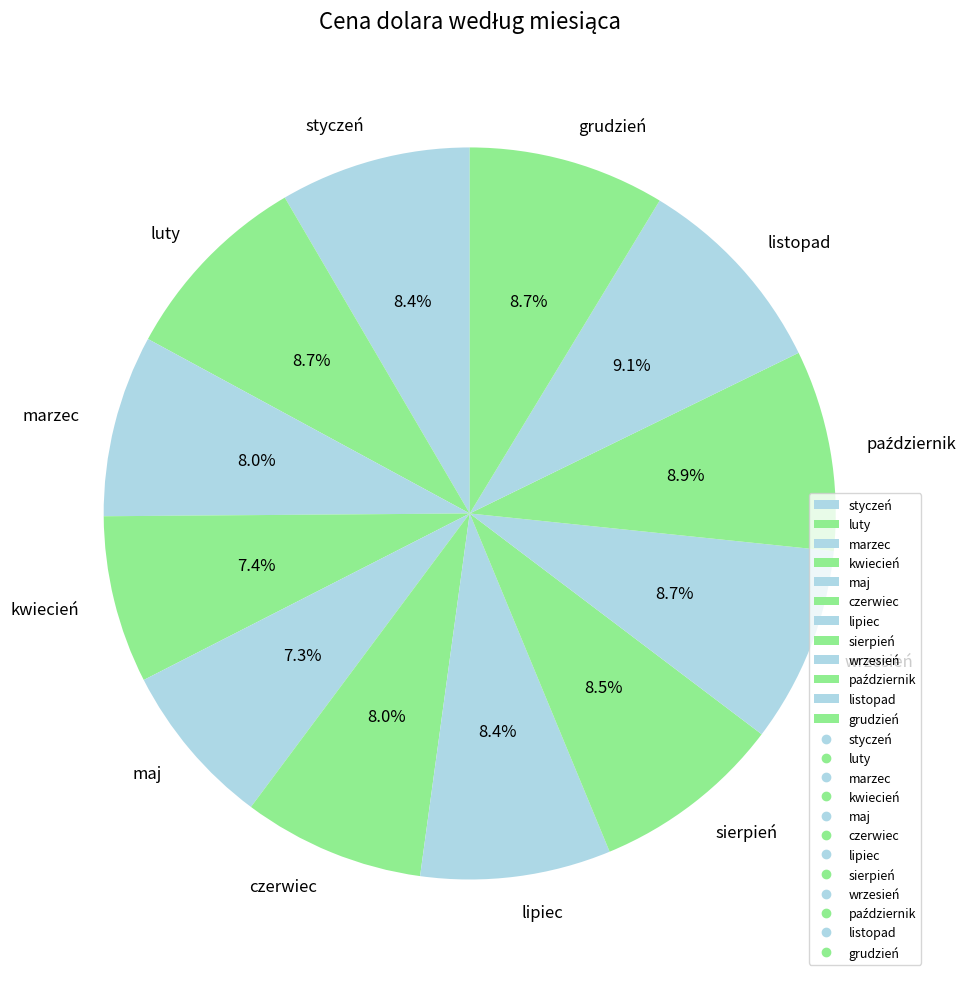

Count the number of slices in the pie.

12